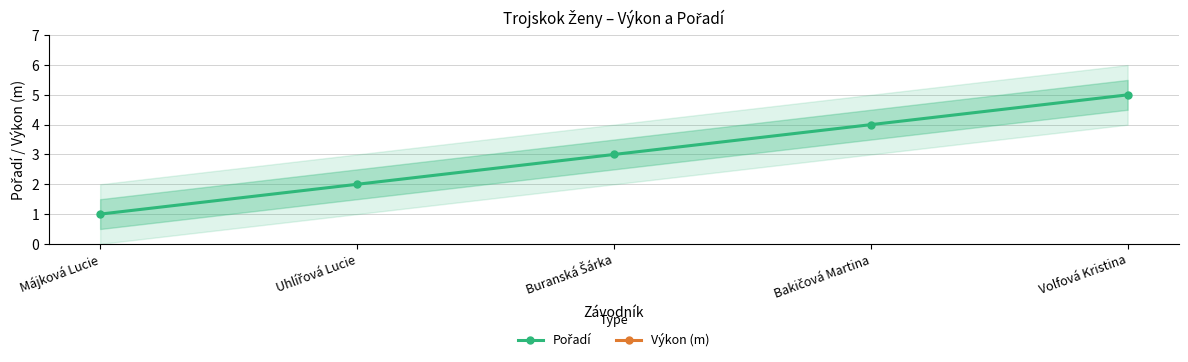

The value of Výkon (m) at Májková Lucie is 12.9. True or false?

True